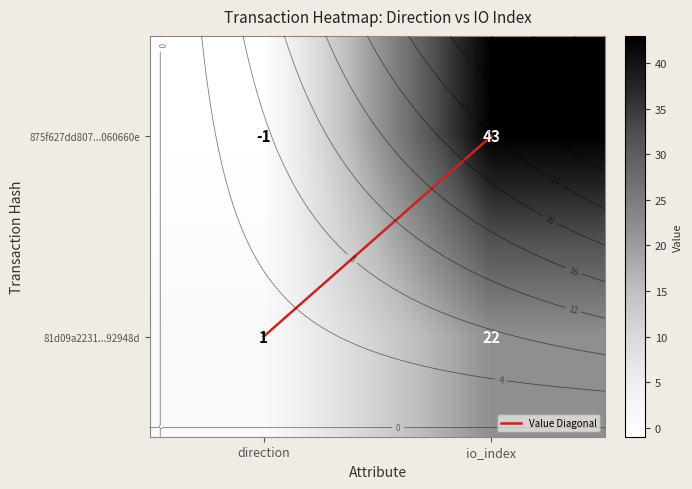

Where is 81d09a2231...92948d nearest to the value 11?

direction